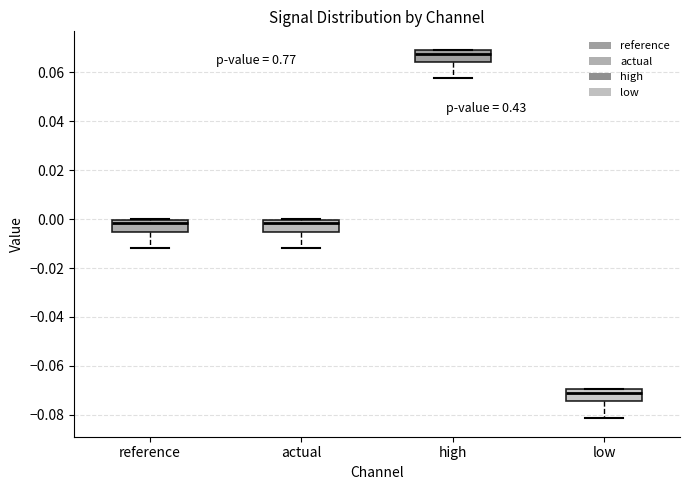

Reading left to right, transcribe this box plot: for each box, give where its median line is, the range the box spans, and where its two whiskers end, as read against the y-axis. The values are not printed on the chart, so give them approximately, as read against the axis.

reference: median -0.002, box -0.006 to 0.000, whiskers -0.012 to 0.000
actual: median -0.002, box -0.006 to 0.000, whiskers -0.012 to 0.000
high: median 0.068, box 0.064 to 0.070, whiskers 0.058 to 0.070
low: median -0.070 (just below the box's upper edge), box -0.074 to -0.070, whiskers -0.082 to -0.070